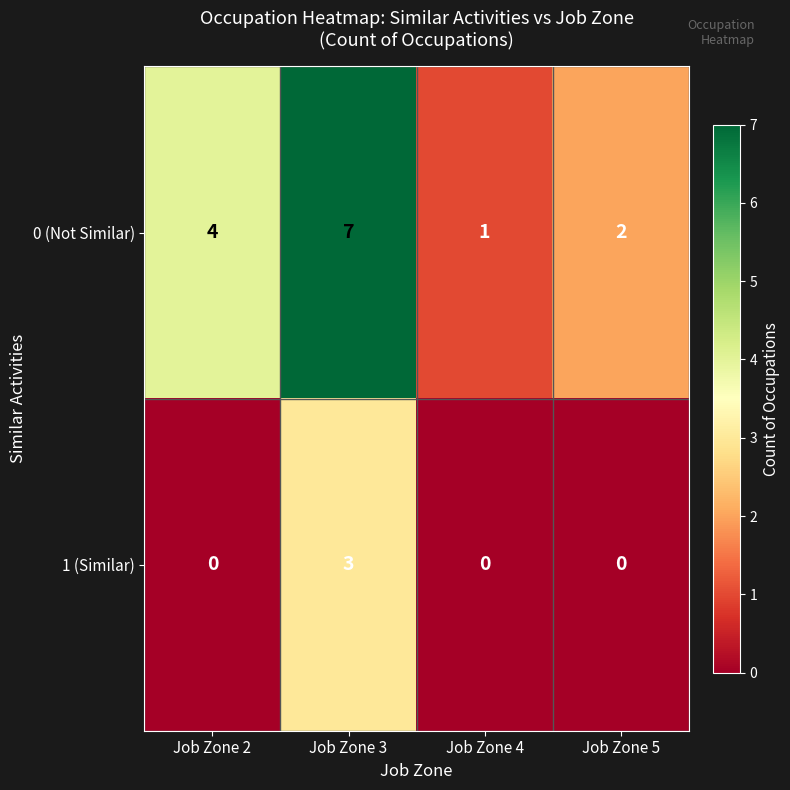

What is the difference between the highest and lowest values at Job Zone 4?

1